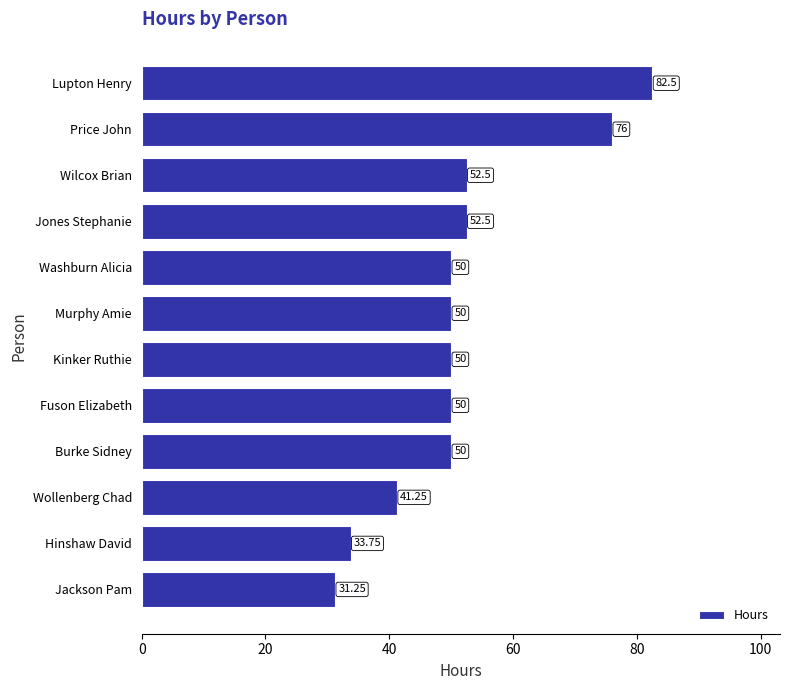

At which category does the chart reach its peak across all series?

Lupton Henry